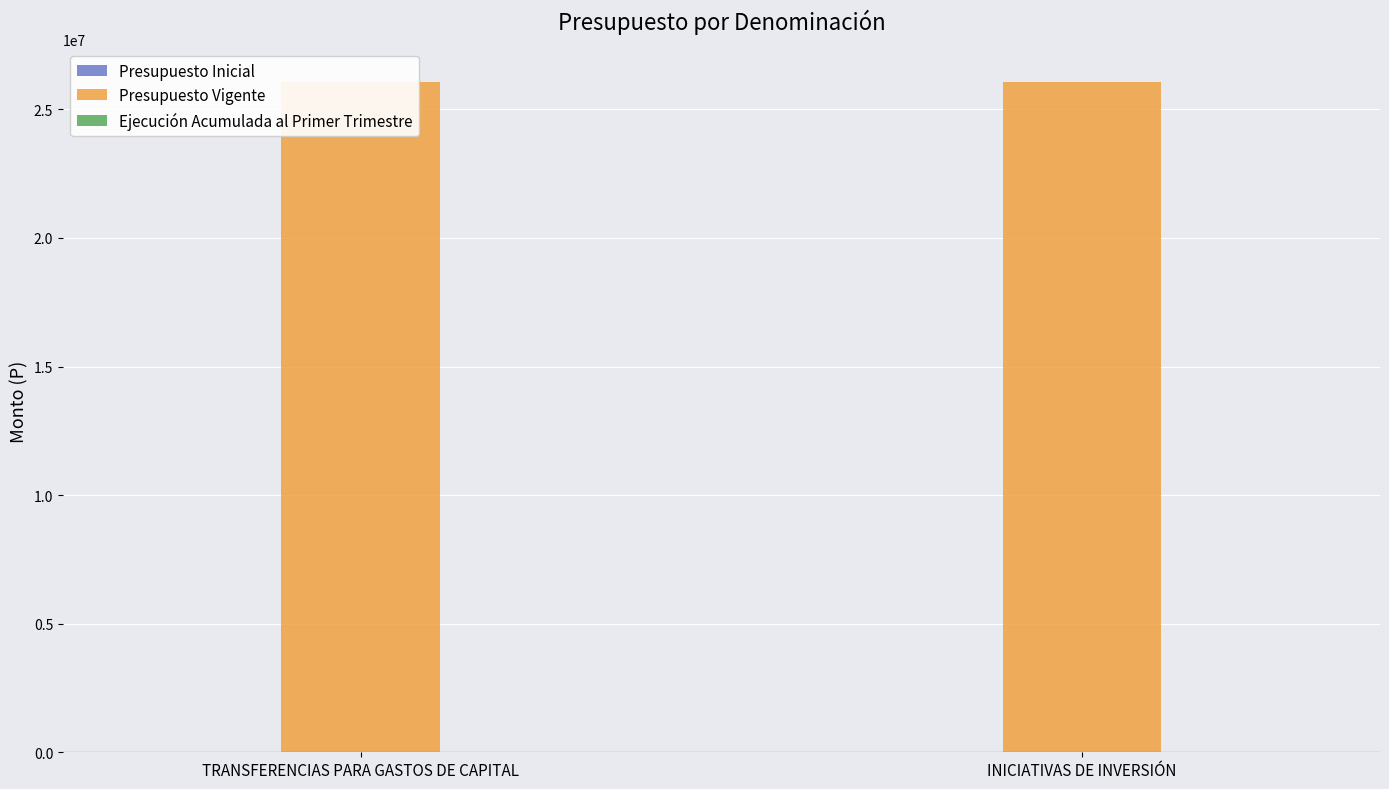

Reading left to right, transcribe all the data shown in this chart.

Presupuesto Inicial: TRANSFERENCIAS PARA GASTOS DE CAPITAL=0	INICIATIVAS DE INVERSIÓN=0
Presupuesto Vigente: TRANSFERENCIAS PARA GASTOS DE CAPITAL=26051279	INICIATIVAS DE INVERSIÓN=26051279
Ejecución Acumulada al Primer Trimestre: TRANSFERENCIAS PARA GASTOS DE CAPITAL=0	INICIATIVAS DE INVERSIÓN=0